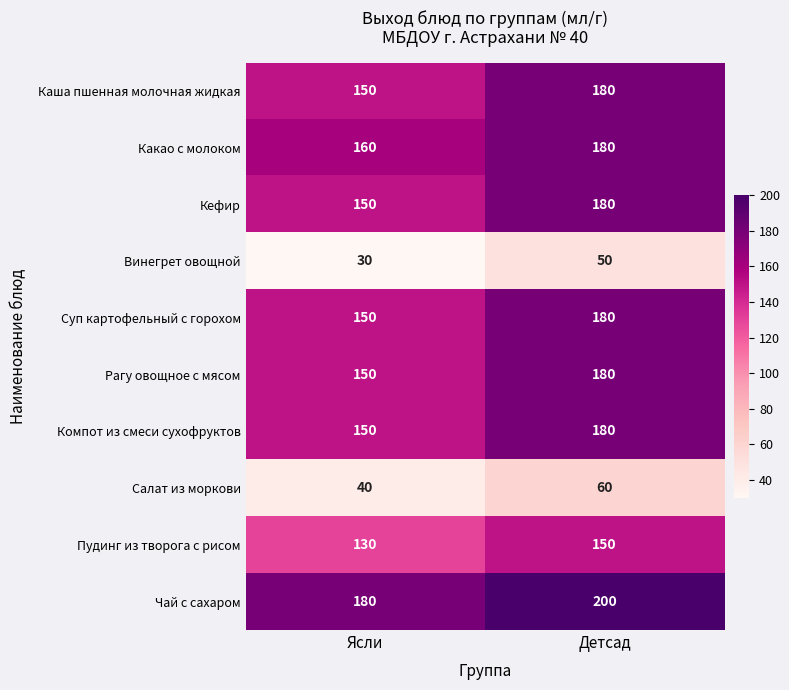

What value does the Компот из смеси сухофруктов series have at Ясли, to the nearest 5?

150